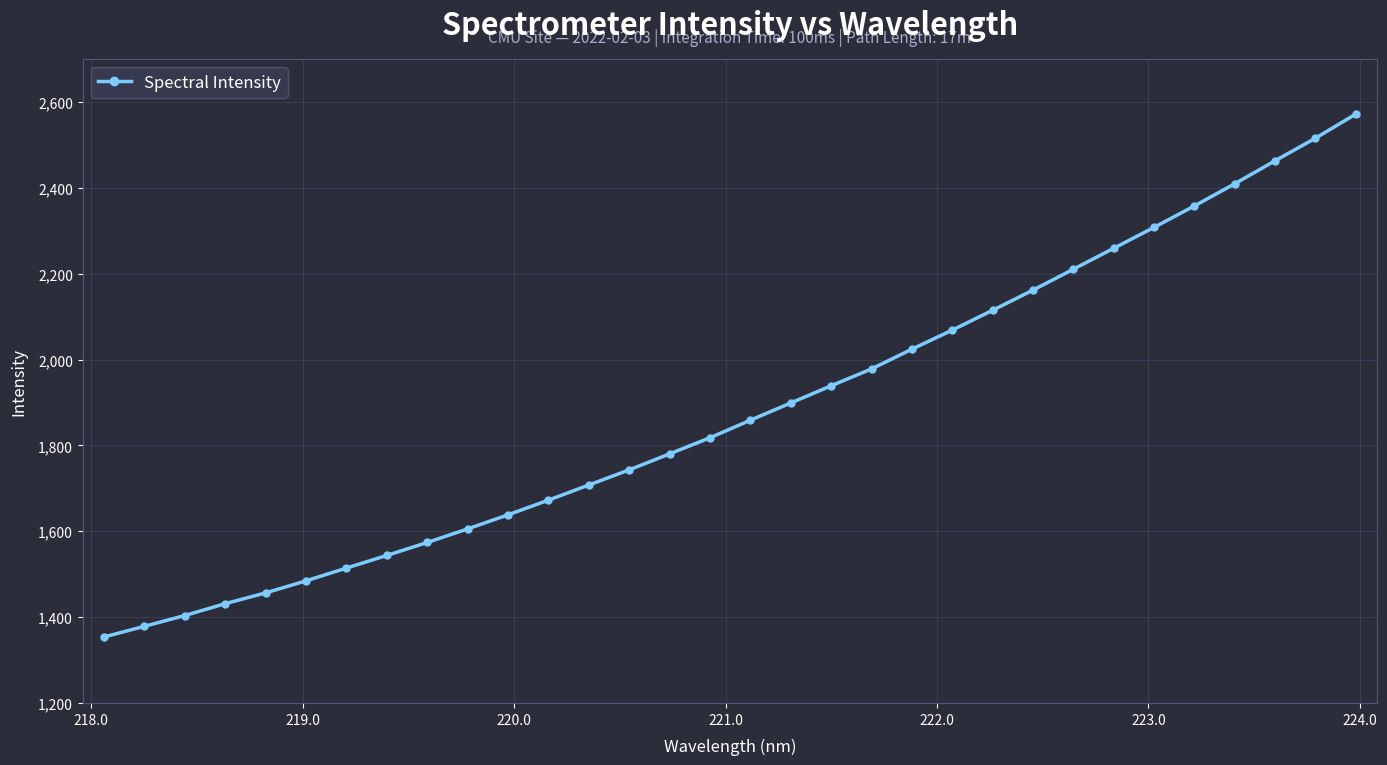

How many data points does each series have?

32